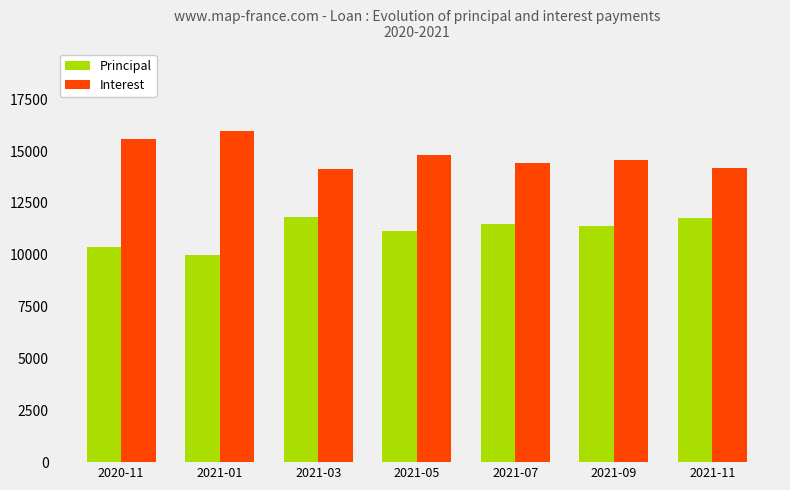

What is the minimum value shown in the chart?

9973.8